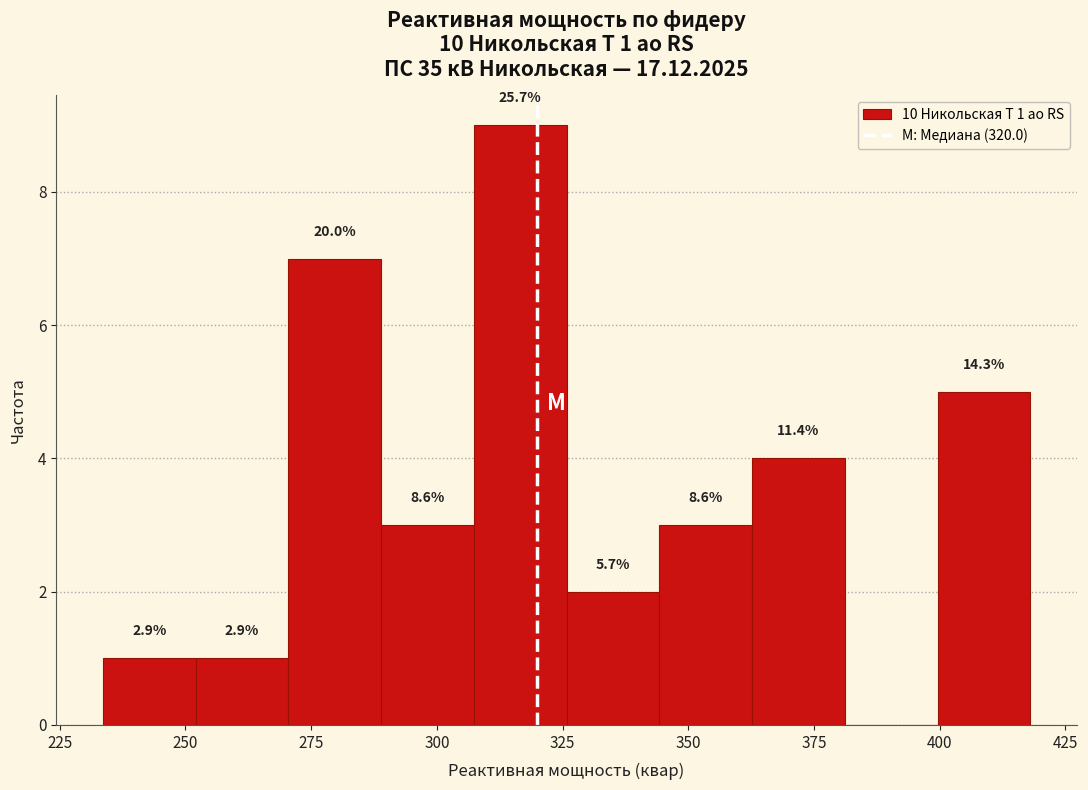

Read against the x-axis, roughly where is the centre of the tallest bar?

315